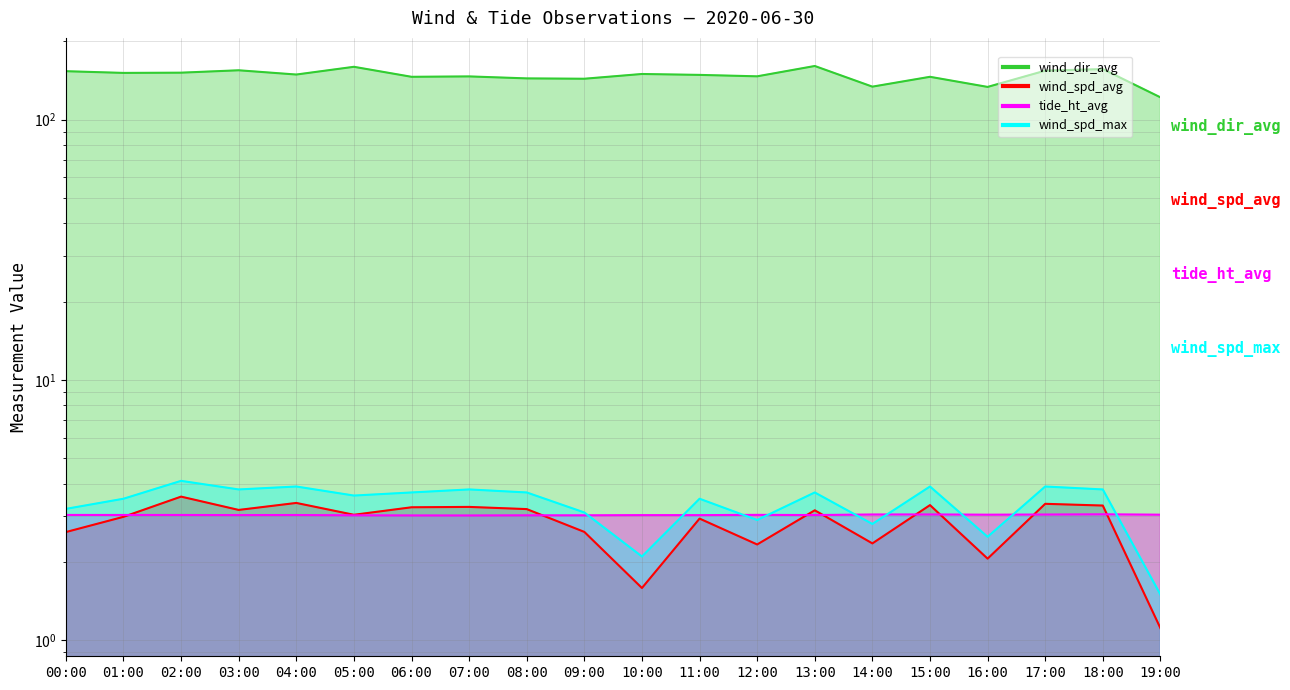

Which series has the largest total across all categories?

wind_dir_avg